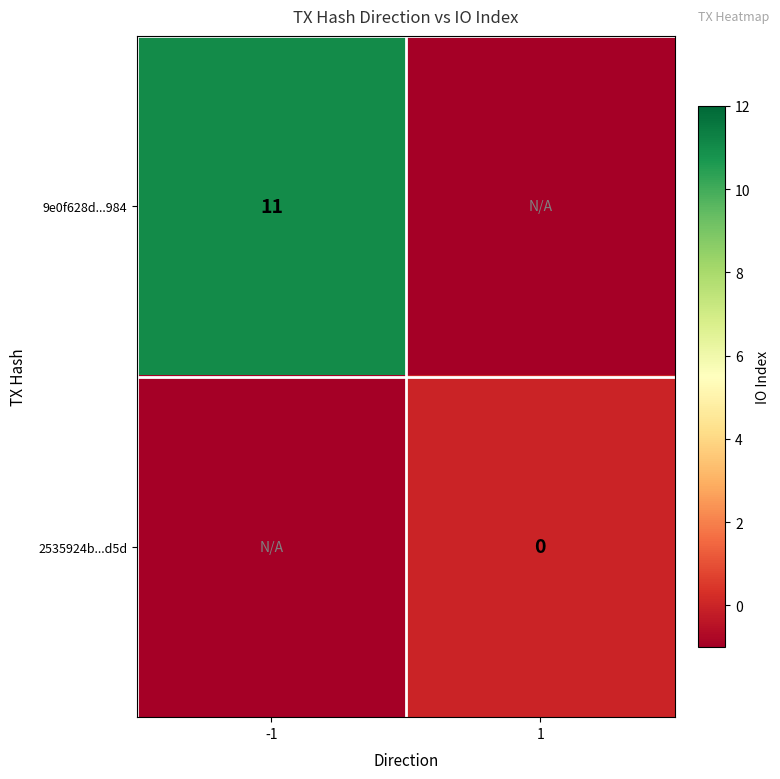

The 9e0f628d...984 series shows 18 at -1. True or false?

False